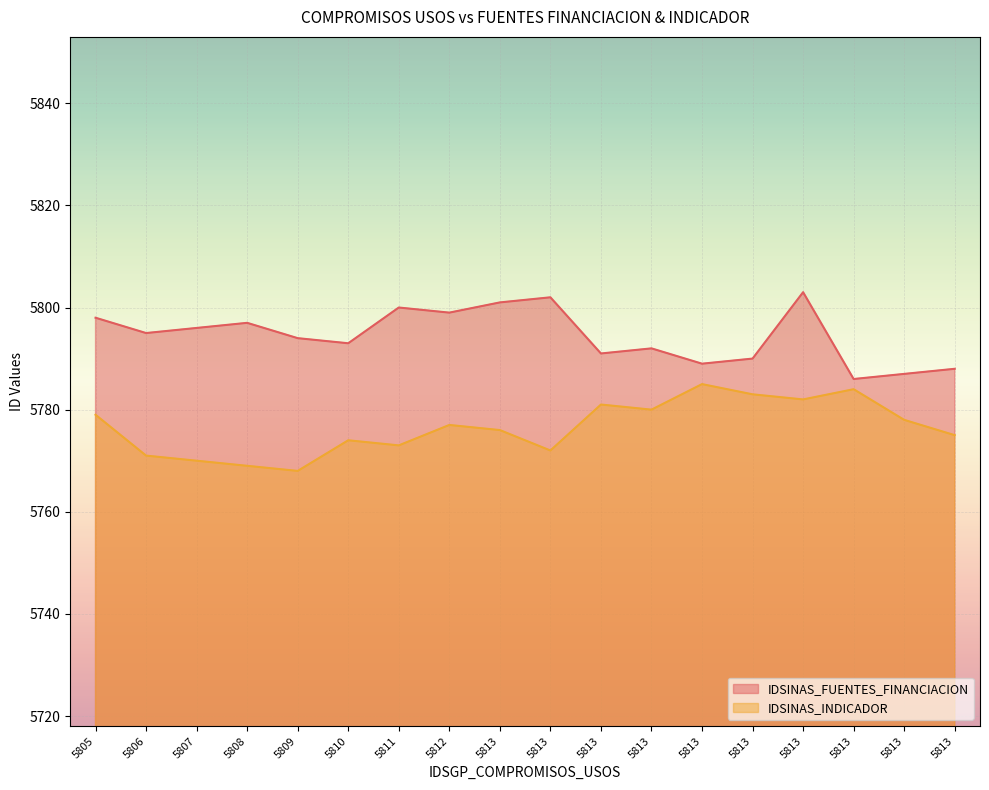

True or false: IDSINAS_FUENTES_FINANCIACION and IDSINAS_INDICADOR intersect in this chart.

False